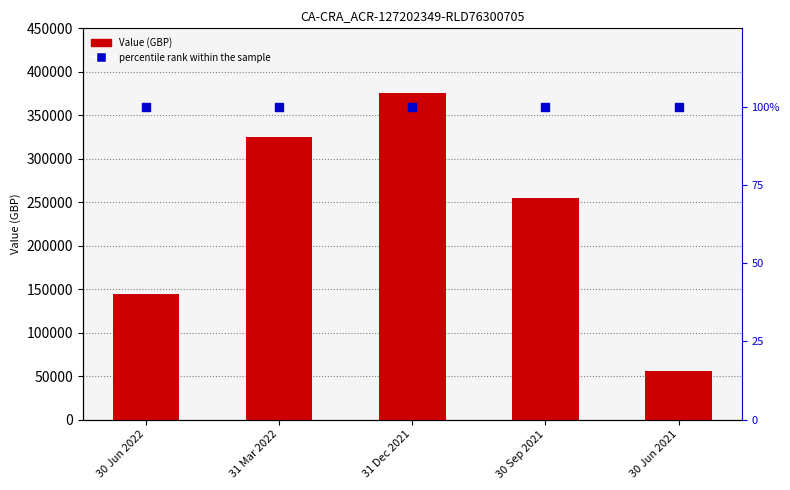

What is the total value across all series at 31 Mar 2022?

325522.8